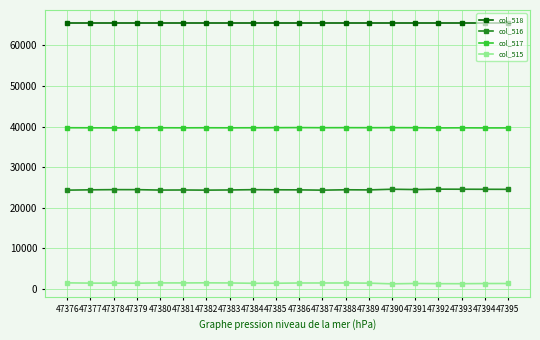

What is the spread (max minus min) of values at 47388?

64090